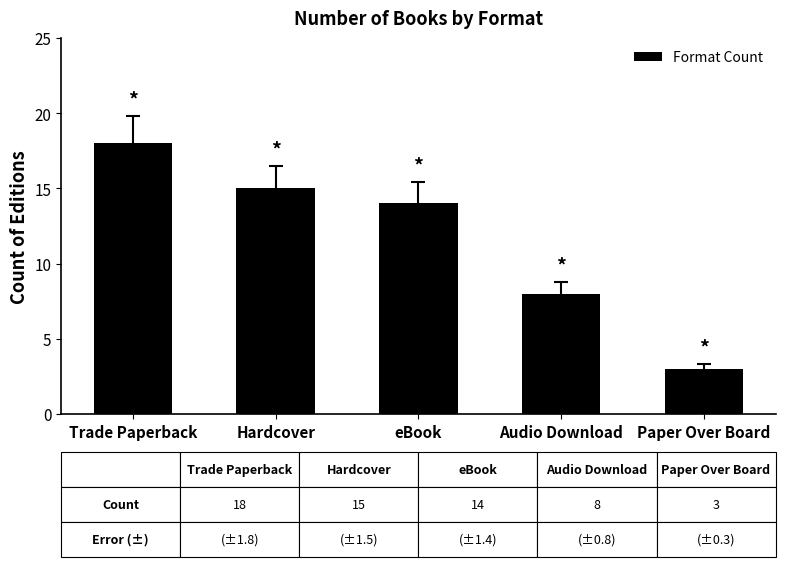

What is the sum of the values at eBook and Audio Download?

22